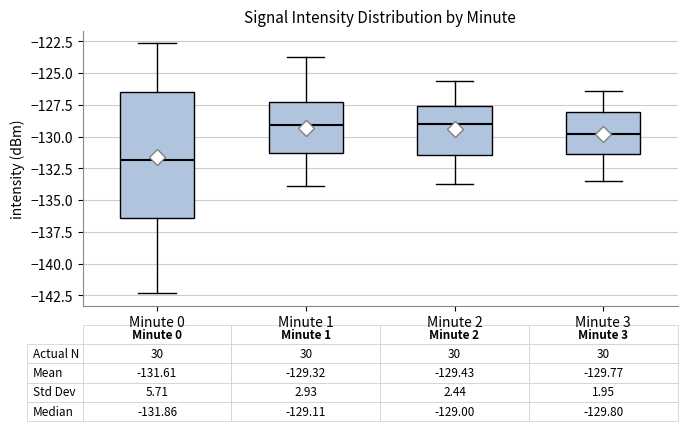

Which box's median line is the lowest?

Minute 0